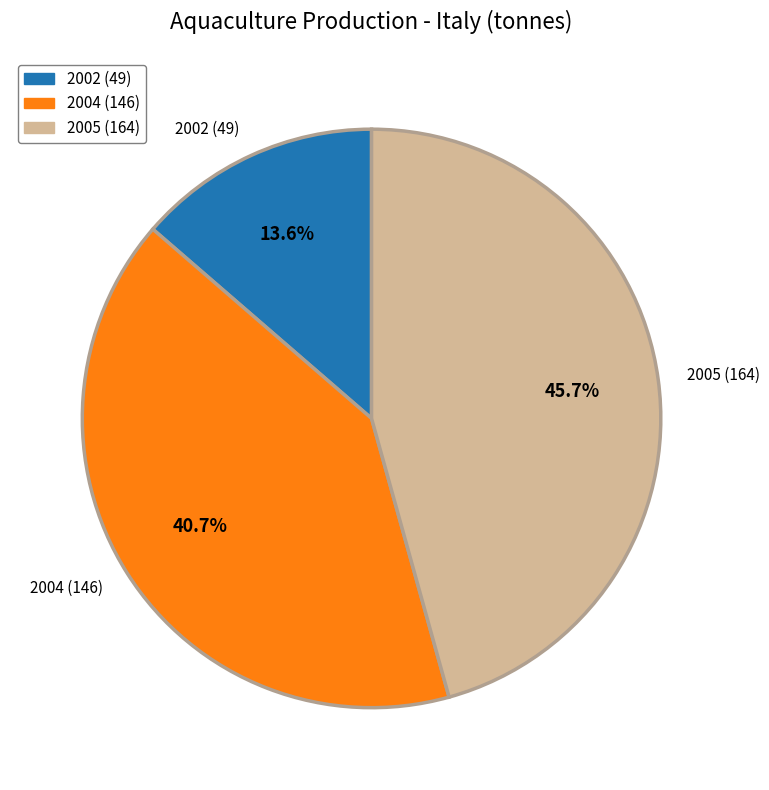

Which category has the biggest portion of the pie?

2005